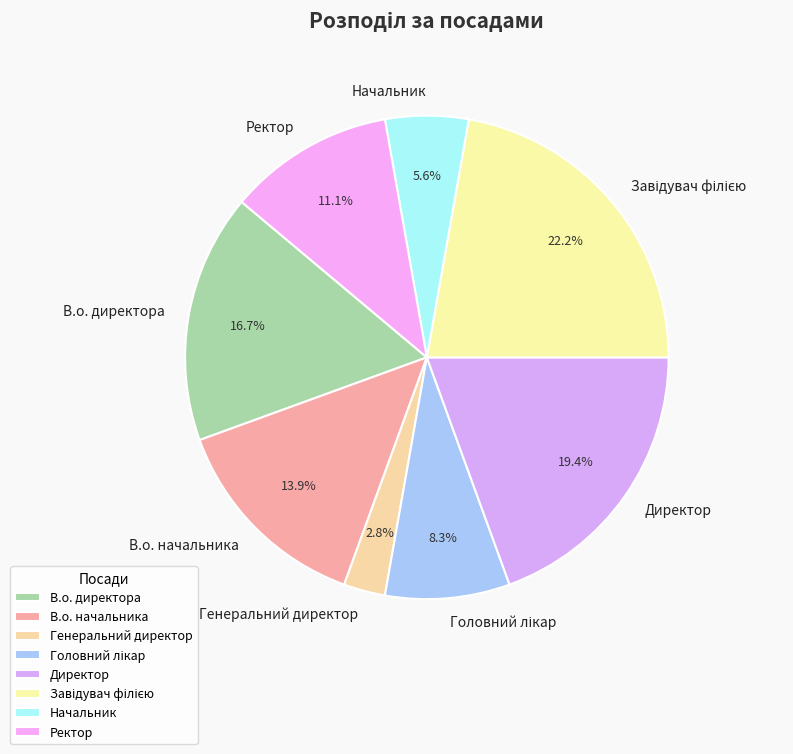

To the nearest percent, what portion does Генеральний директор represent?

3%